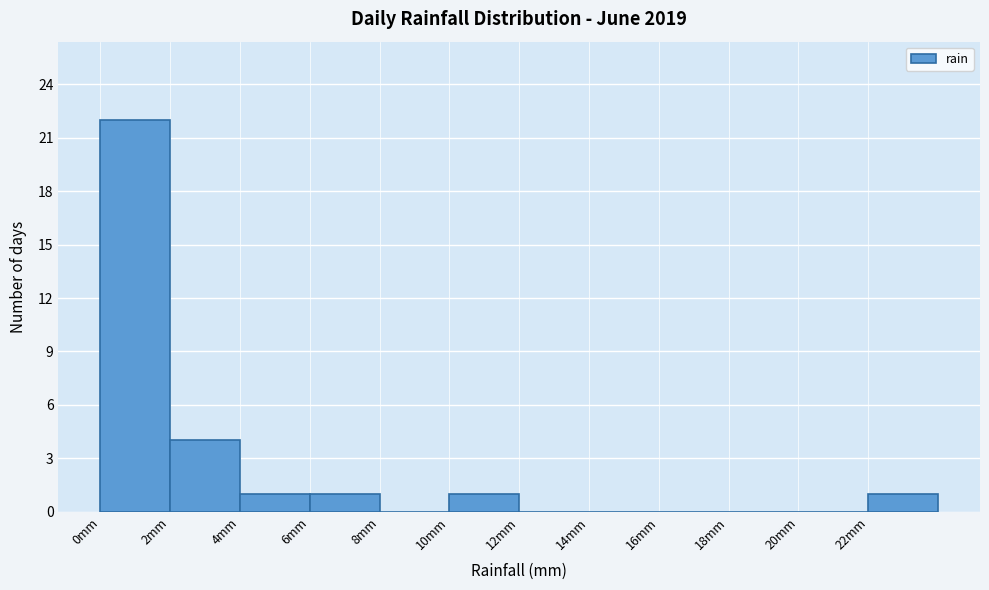

Over which range of the x-axis is the bar tallest?

0 to 2